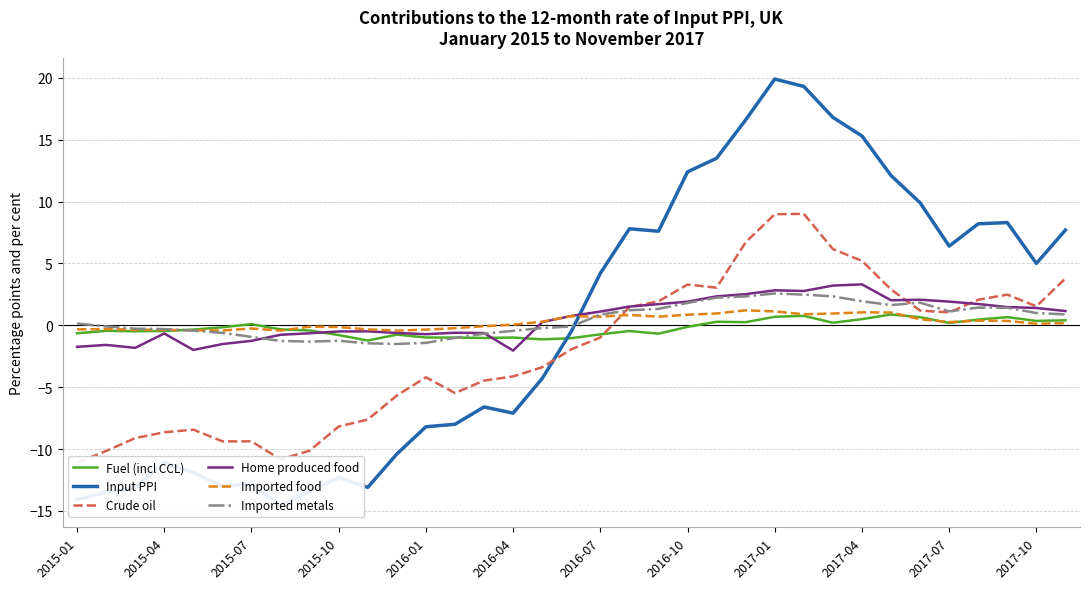

How many values in Home produced food are below zero?

16